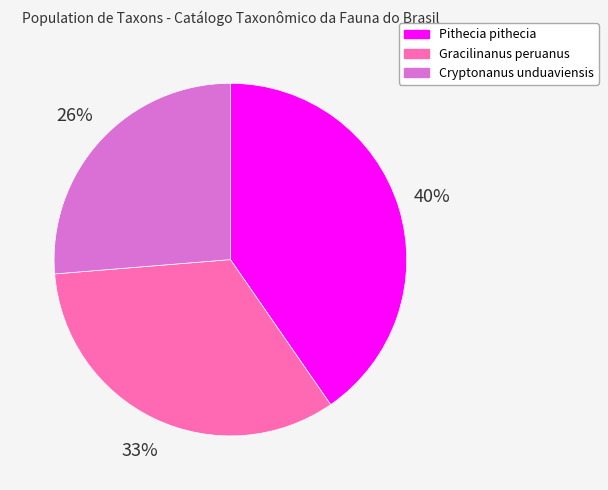

Which category has the biggest portion of the pie?

Pithecia pithecia